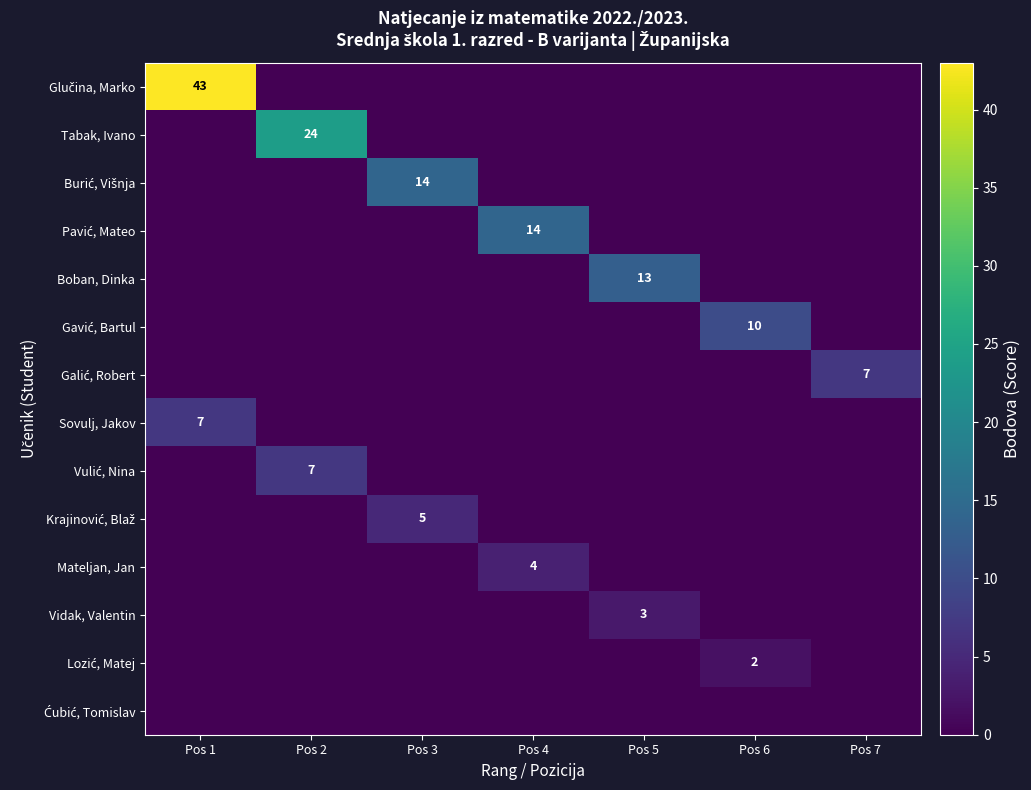

The Boban, Dinka series shows 9 at Pos 5. True or false?

False